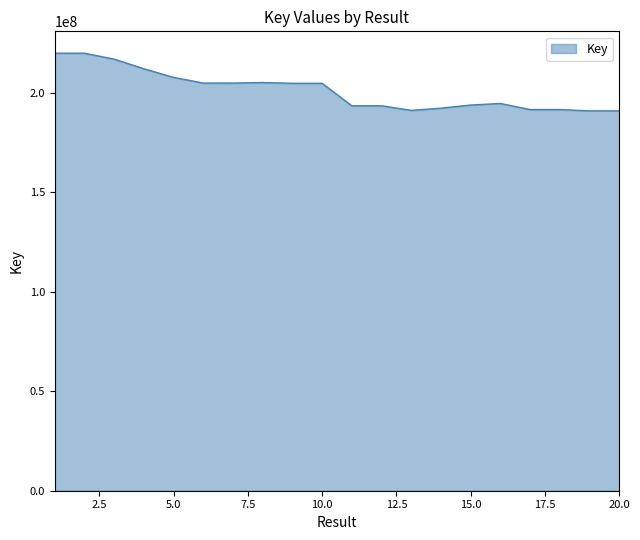

What is the difference between the maximum and minimum values?

28983999